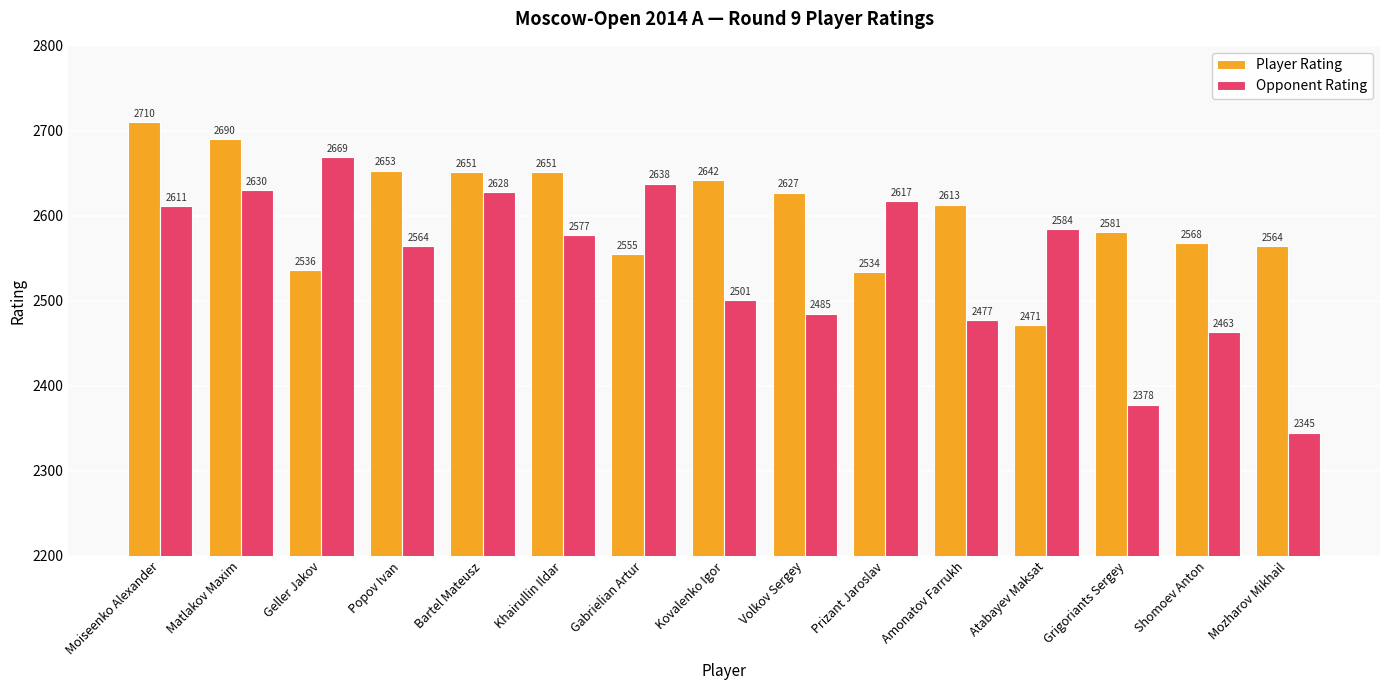

What is the difference between the Opponent Rating values at Matlakov Maxim and Moiseenko Alexander?

19